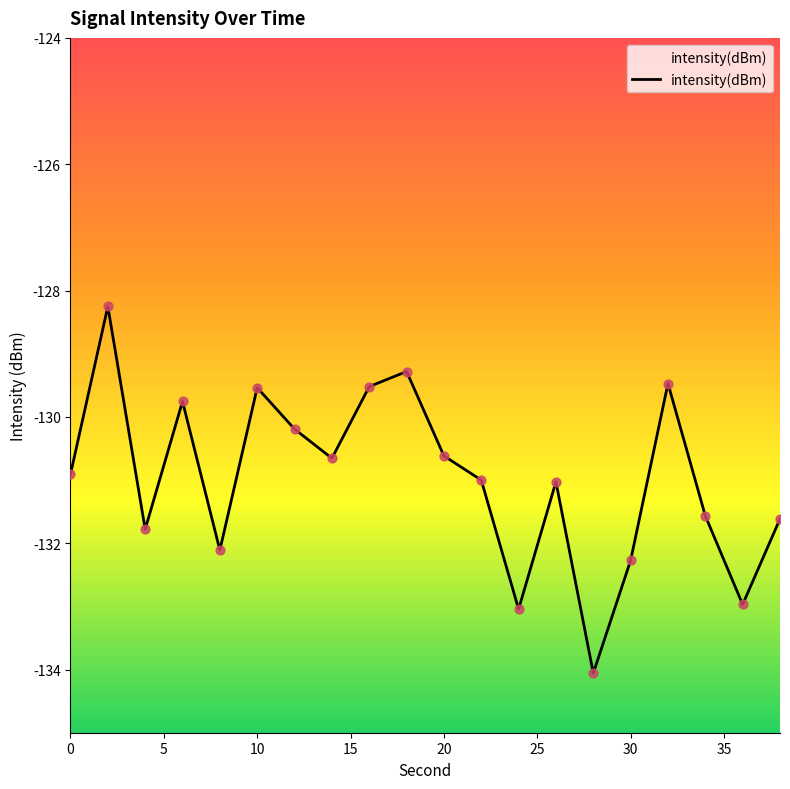

What is the change in value from 0 to 20?

+0.3